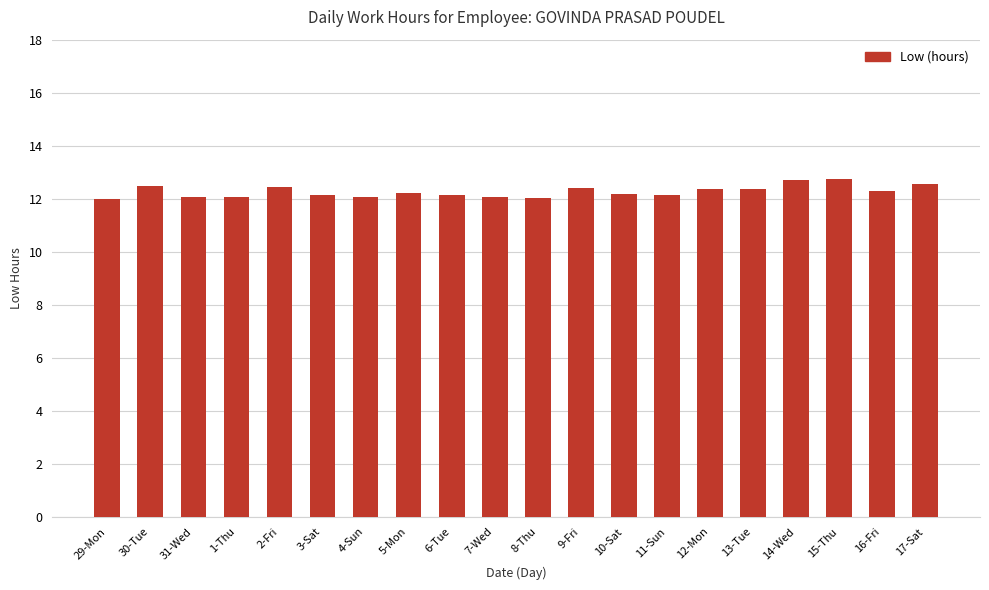

What is the greatest value displayed?

12.7